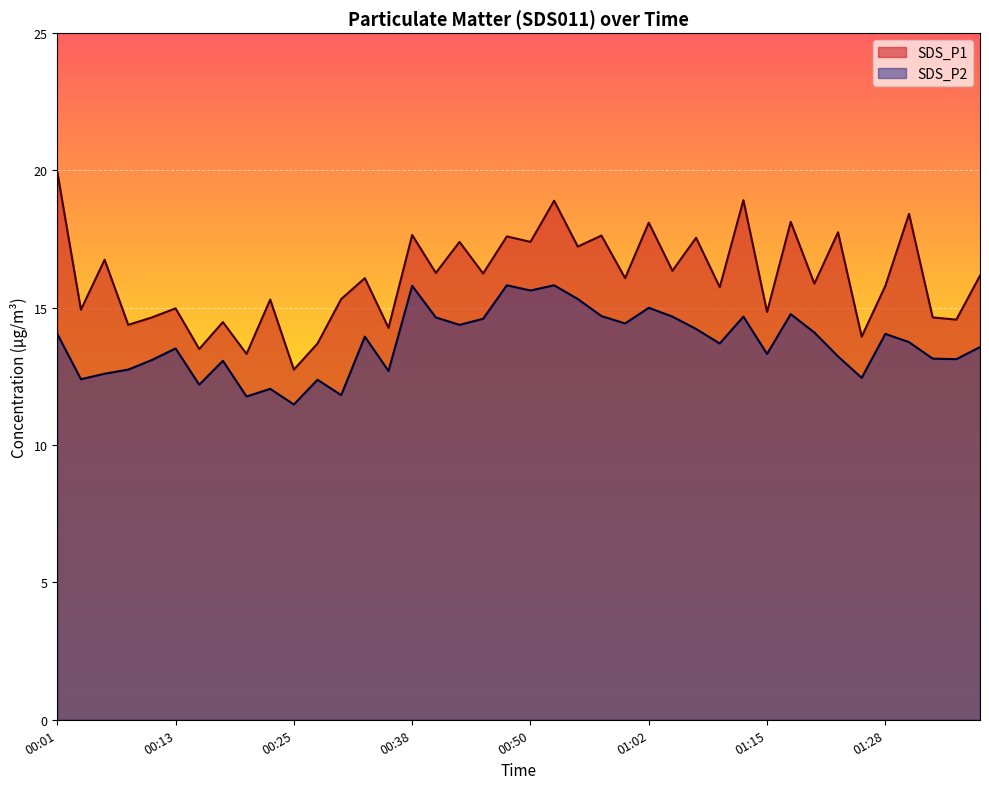

Which category has the highest value across all series?

00:01